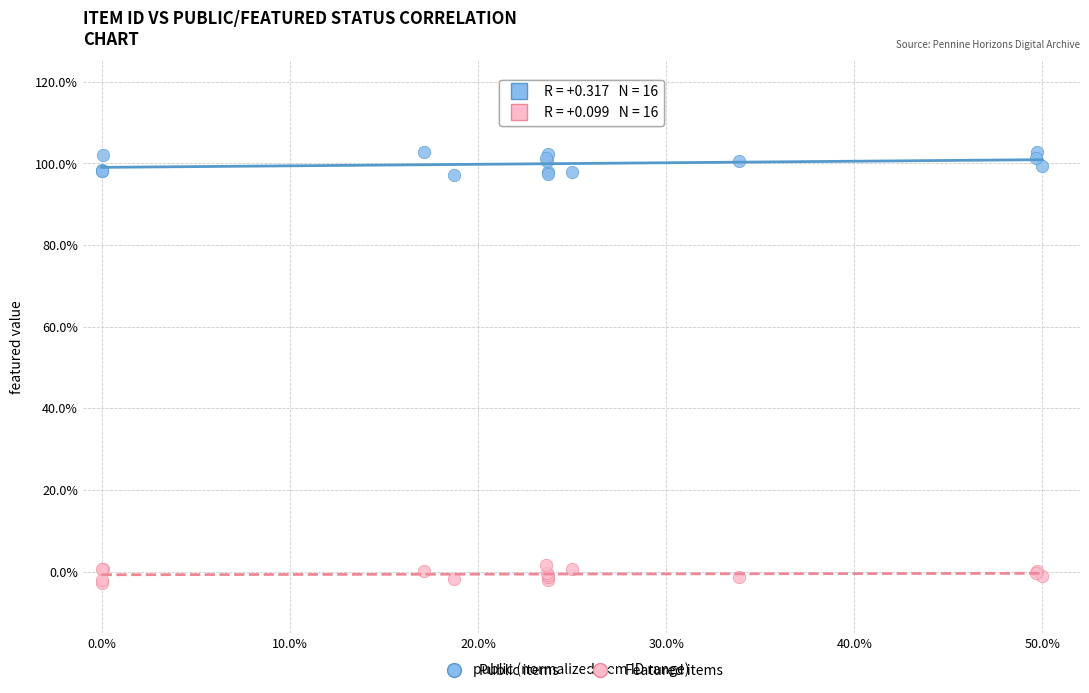

Which series contains the lowest Y value?

Featured items